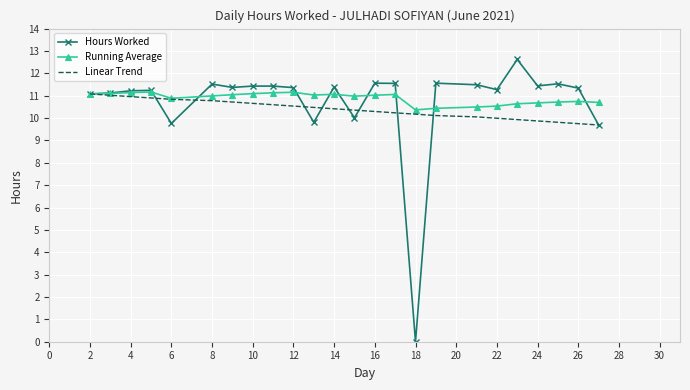

Which series has the largest range (max minus min)?

Hours Worked